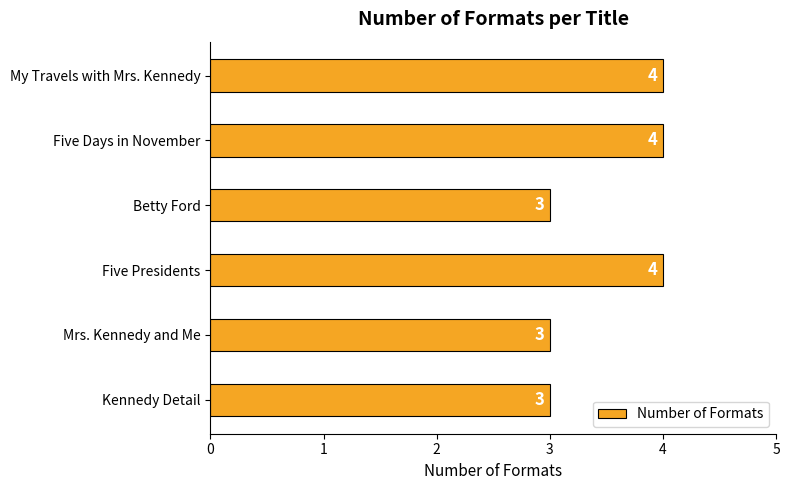

What is the value of the 5th bar from the top?

3